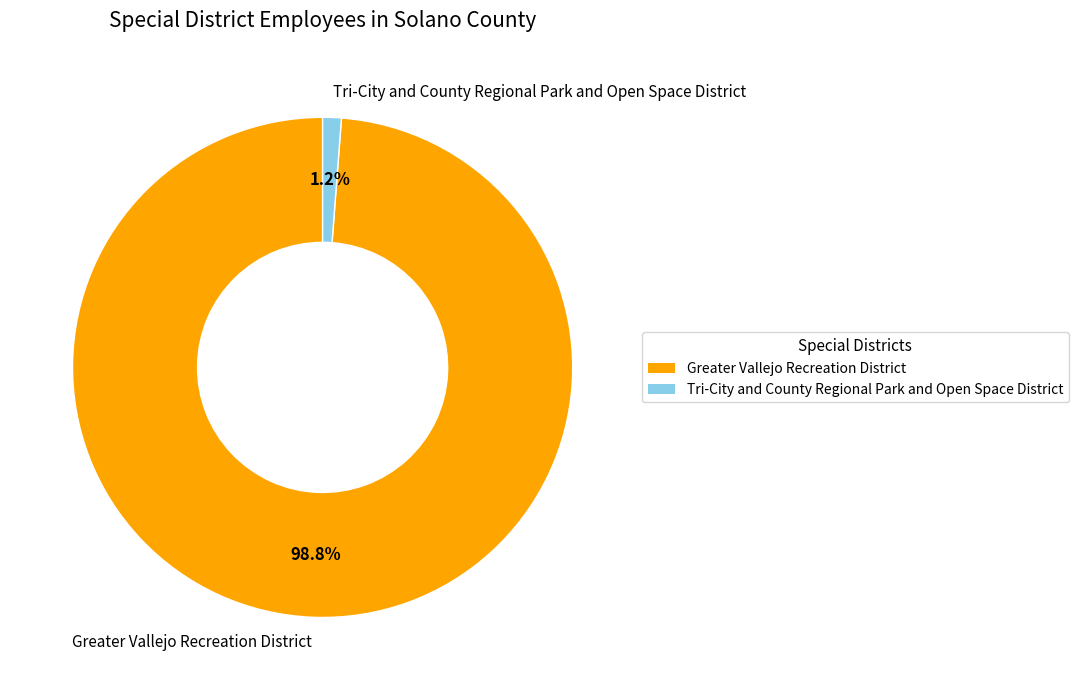

What percentage is the Tri-City and County Regional Park and Open Space District slice, to the nearest percent?

1%